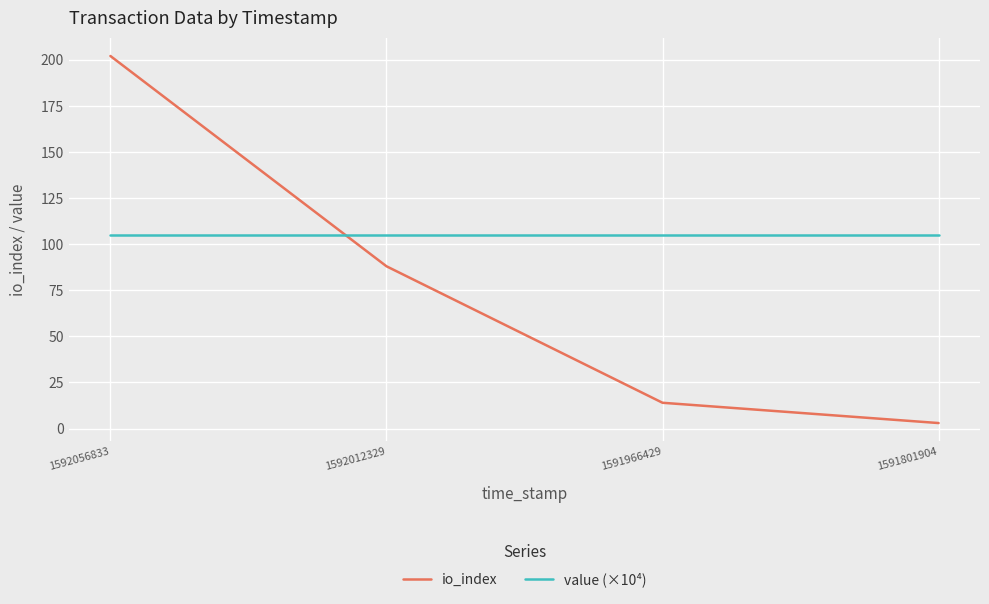

At how many categories does at least one series exceed 57?

4